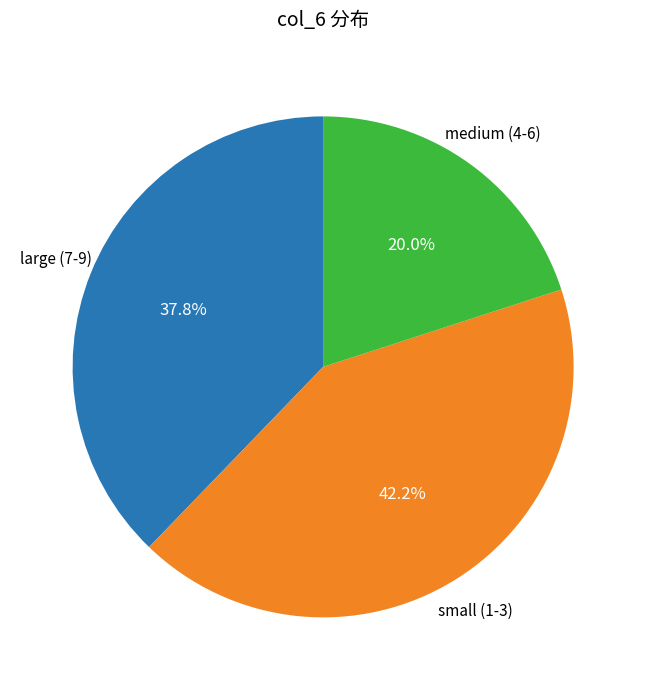

Is there a majority slice in this chart?

No